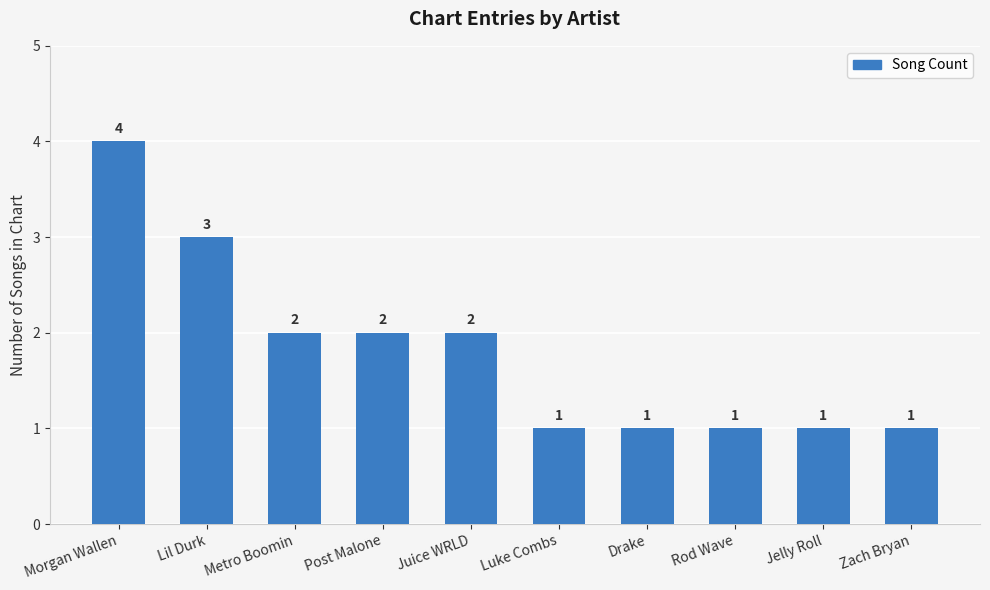

At which label does the data first exceed 2?

Morgan Wallen